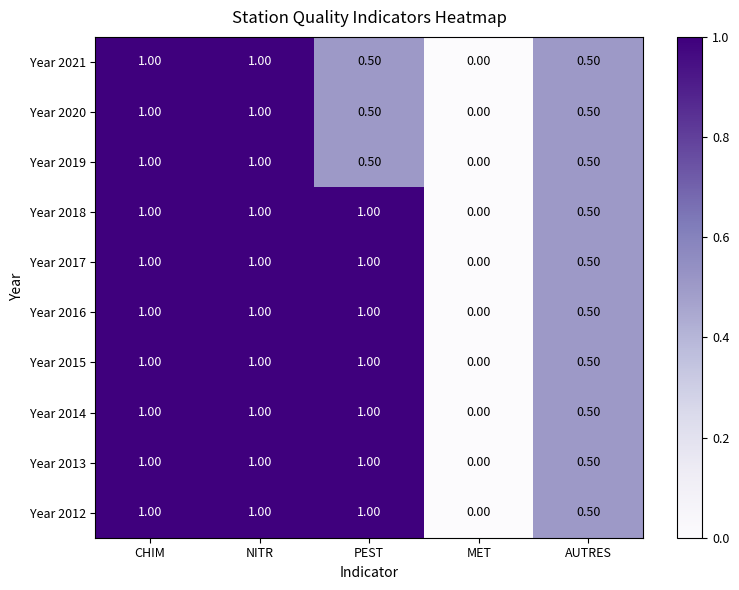

At which label does Year 2014 reach its minimum?

MET